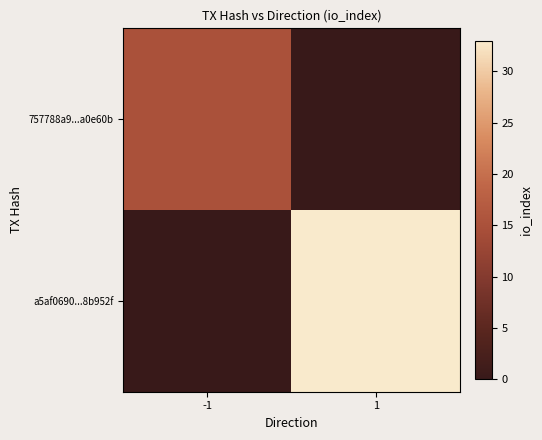

Between -1 and 1, which series saw the biggest shift?

a5af0690...8b952f